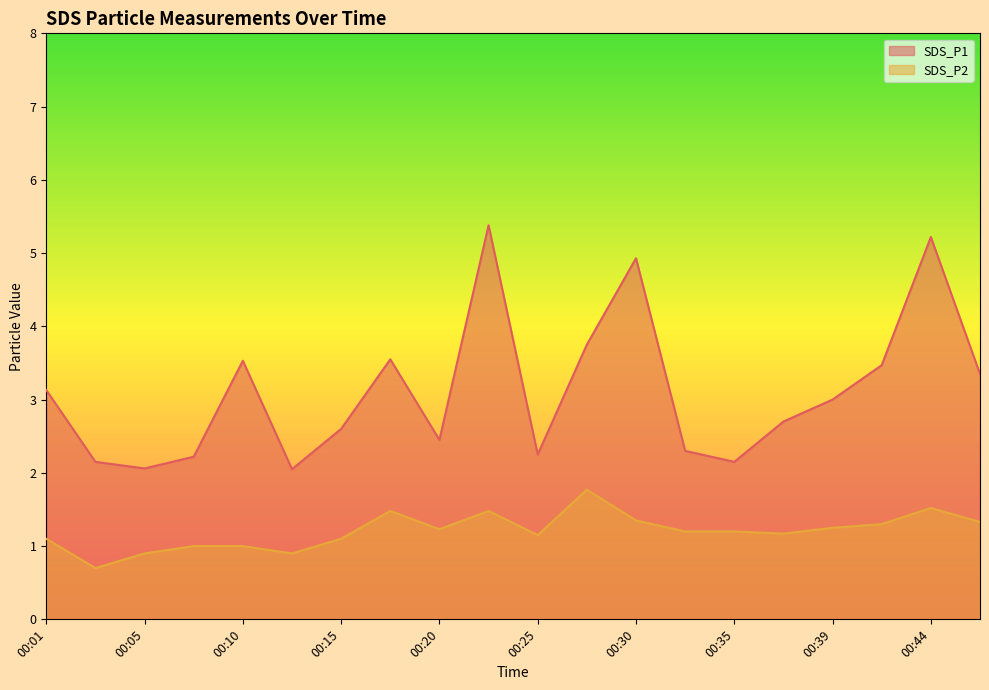

Which category has the highest value in the SDS_P2 series?

00:27